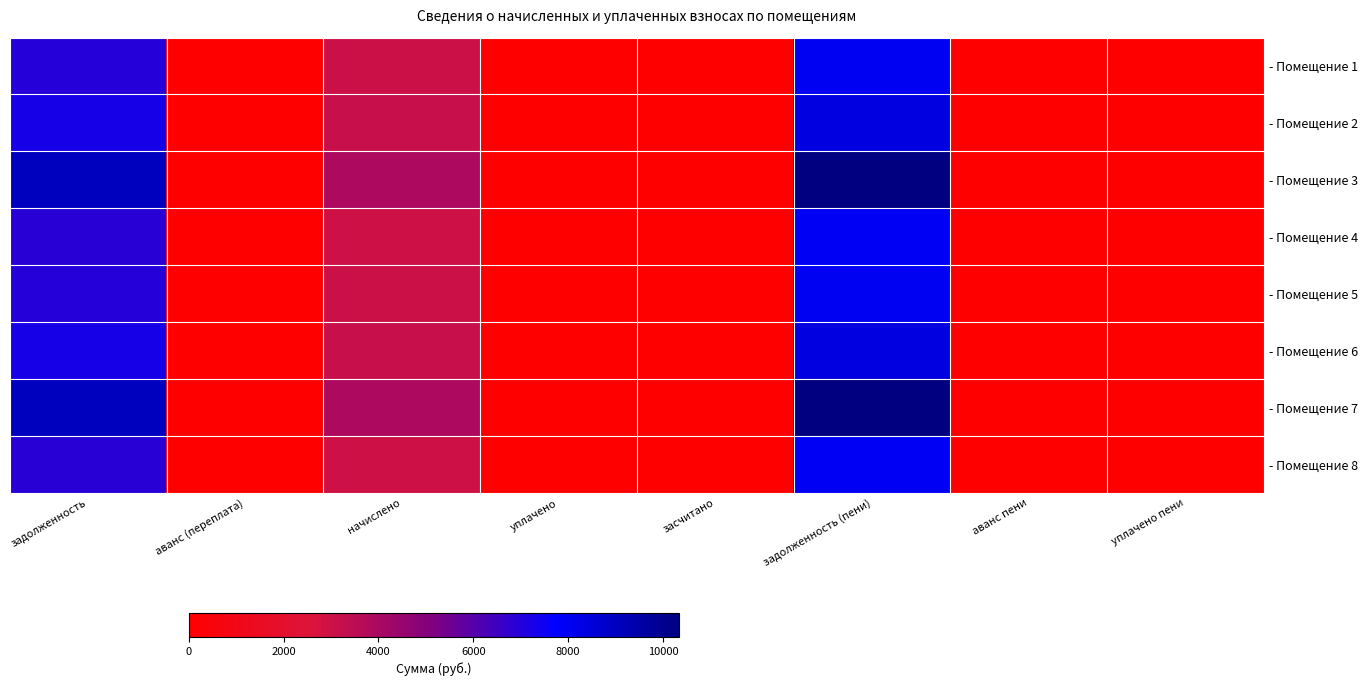

At which category does the chart reach its peak across all series?

задолженность (пени)